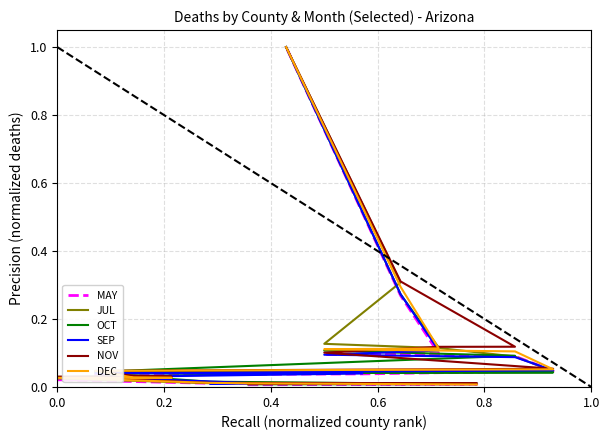

Rank the series at 0.2 from highest to lowest value.

NOV, DEC, JUL, SEP, MAY, OCT